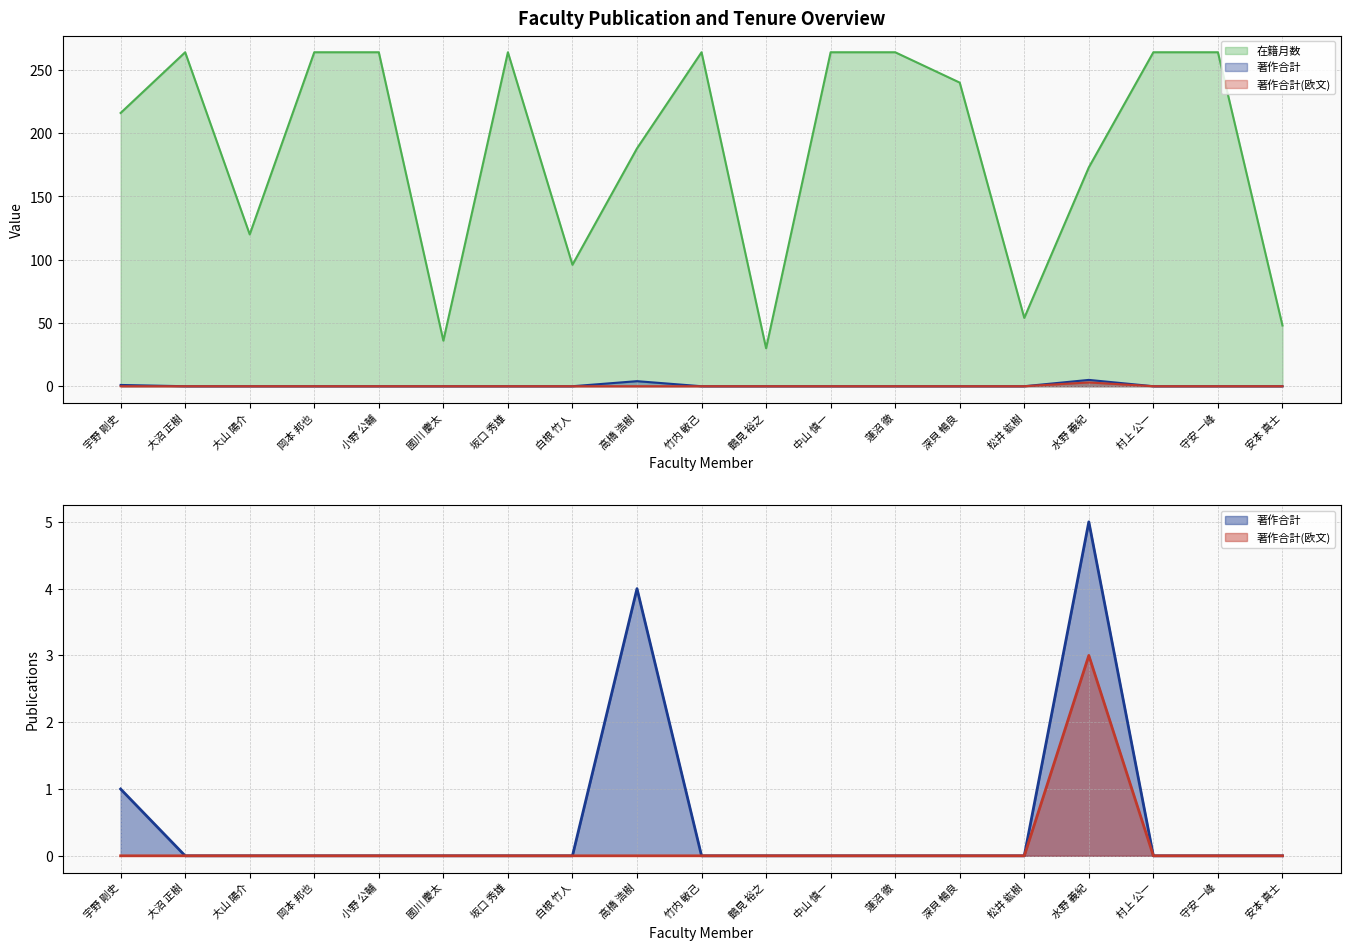

Reading left to right, what are all the values shown in this chart?

在籍月数: 宇野 剛史=216	大沼 正樹=264	大山 陽介=120	岡本 邦也=264	小野 公輔=264	國川 慶太=36	坂口 秀雄=264	白根 竹人=96	高橋 浩樹=188	竹内 敏己=264	鶴見 裕之=30	中山 慎一=264	蓮沼 徹=264	深貝 暢良=240	松井 紘樹=54	水野 義紀=173	村上 公一=264	守安 一峰=264	安本 真士=48
著作合計: 宇野 剛史=1	大沼 正樹=0	大山 陽介=0	岡本 邦也=0	小野 公輔=0	國川 慶太=0	坂口 秀雄=0	白根 竹人=0	高橋 浩樹=4	竹内 敏己=0	鶴見 裕之=0	中山 慎一=0	蓮沼 徹=0	深貝 暢良=0	松井 紘樹=0	水野 義紀=5	村上 公一=0	守安 一峰=0	安本 真士=0
著作合計(欧文): 宇野 剛史=0	大沼 正樹=0	大山 陽介=0	岡本 邦也=0	小野 公輔=0	國川 慶太=0	坂口 秀雄=0	白根 竹人=0	高橋 浩樹=0	竹内 敏己=0	鶴見 裕之=0	中山 慎一=0	蓮沼 徹=0	深貝 暢良=0	松井 紘樹=0	水野 義紀=3	村上 公一=0	守安 一峰=0	安本 真士=0